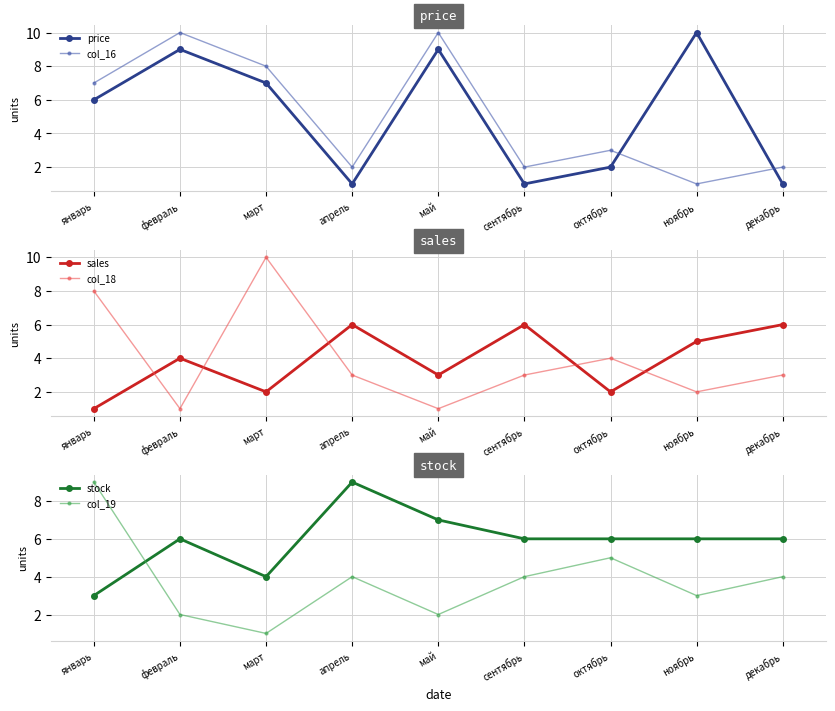

At which category is the sum across all series the highest?

январь